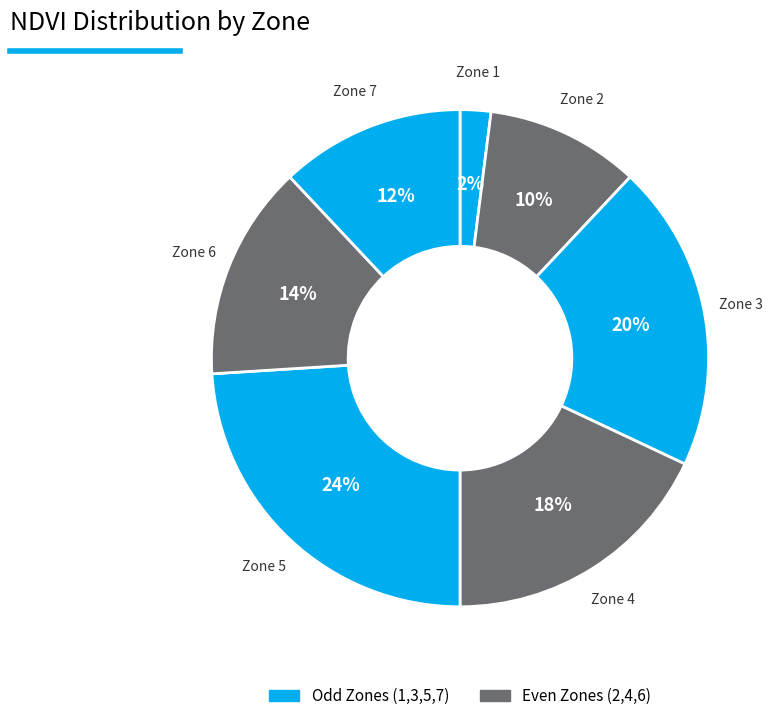

How many slices are in this pie chart?

7